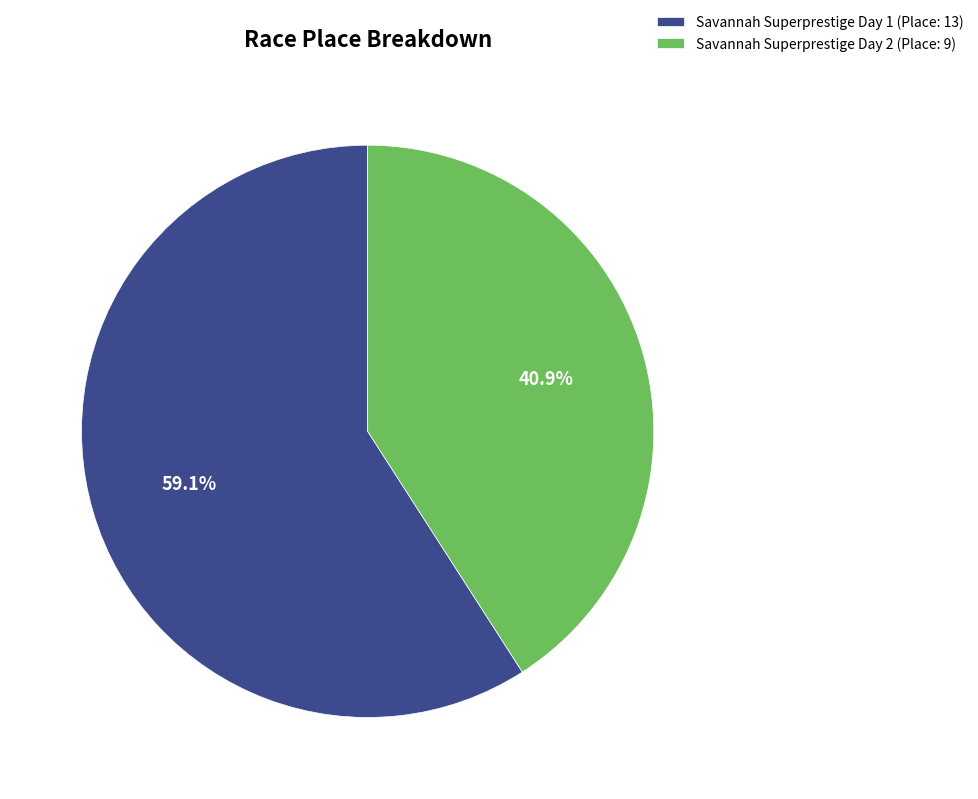

What is the majority slice?

Savannah Superprestige Day 1